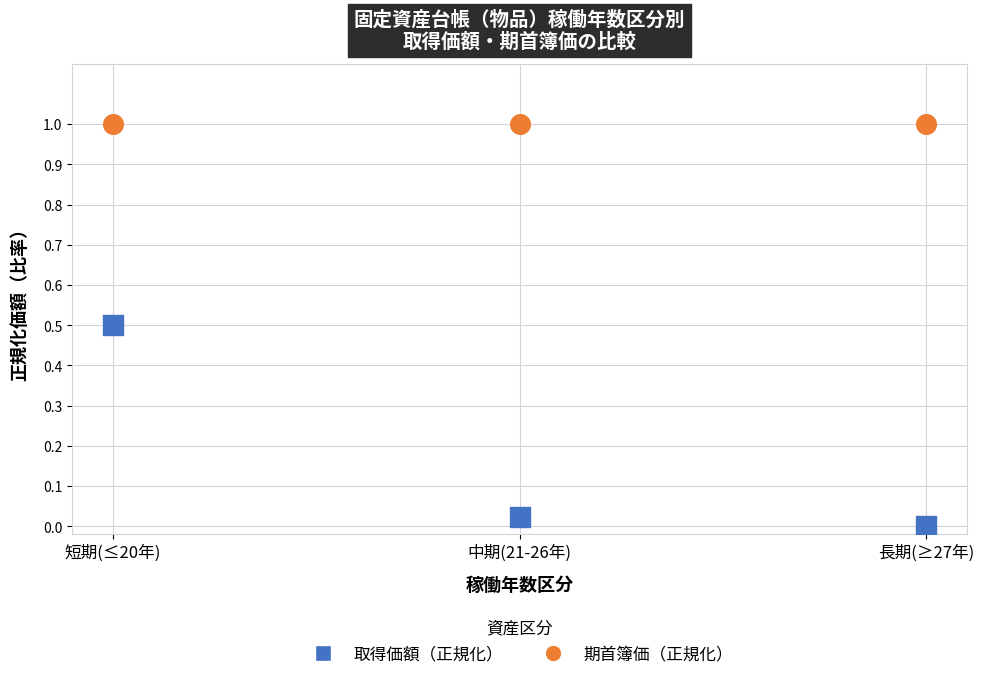

Which series reaches the maximum Y coordinate?

期首簿価（正規化）